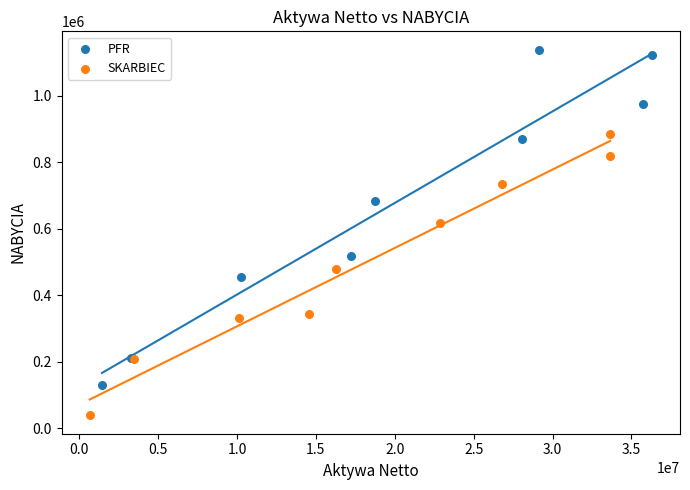

What are all the series names shown in the legend?

PFR, SKARBIEC